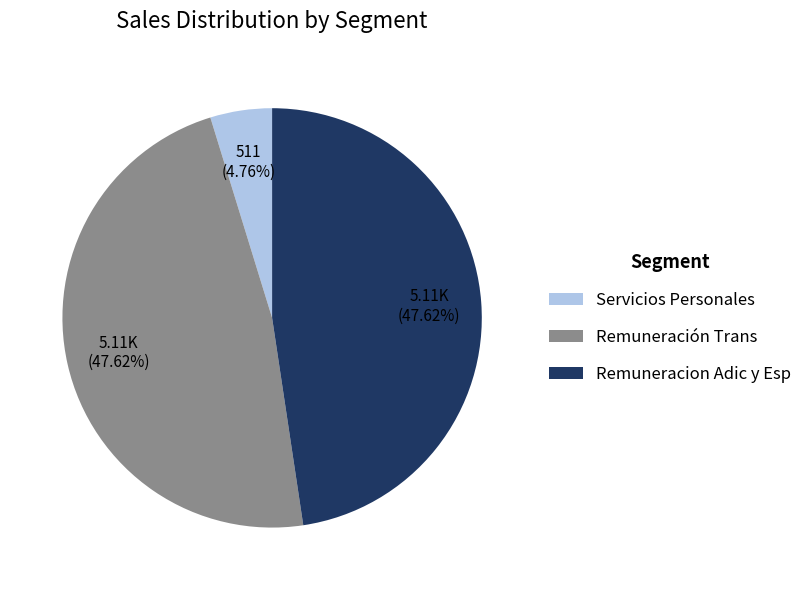

Is Servicios Personales the majority of the pie?

No